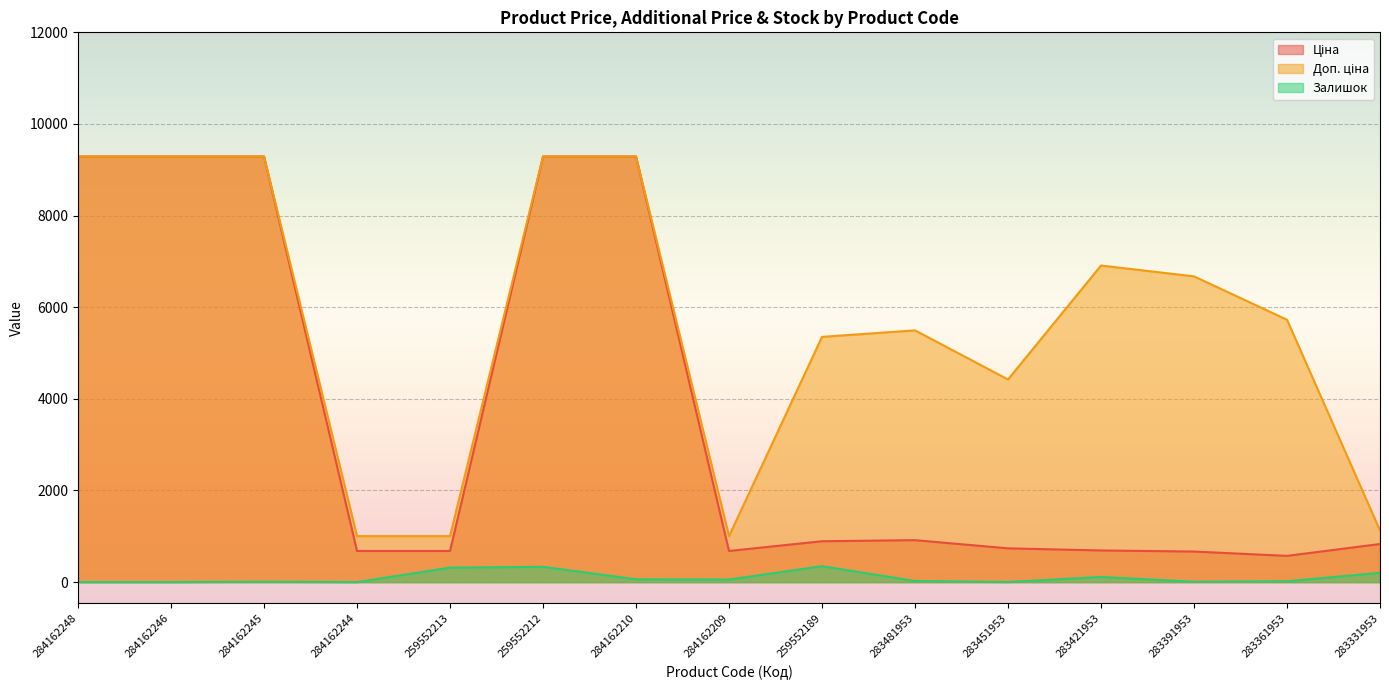

Reading left to right, list all the values displayed in this chart.

Ціна: 9290.5	9290.5	9290.5	679.8	679.8	9290.5	9290.5	679.8	892.2	915.8	737.2	691.0	667.4	572.7	831.5
Доп. ціна: 9290.5	9290.5	9290.5	1004.1	1004.1	9290.5	9290.5	1004.1	5353.1	5495.0	4423.0	6910.3	6673.6	5727.0	1126.7